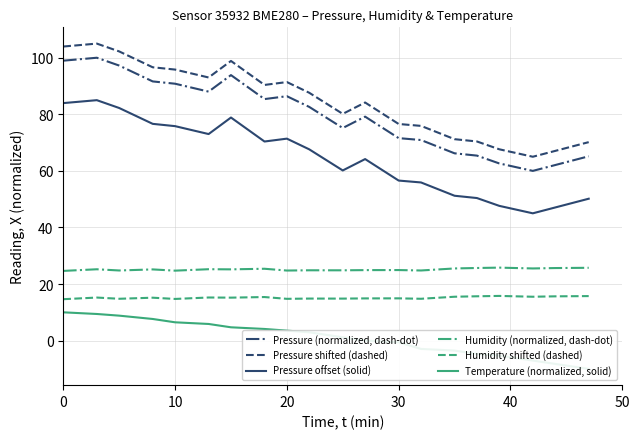

The value of Humidity shifted (dashed) at 10 is 14.7. True or false?

True